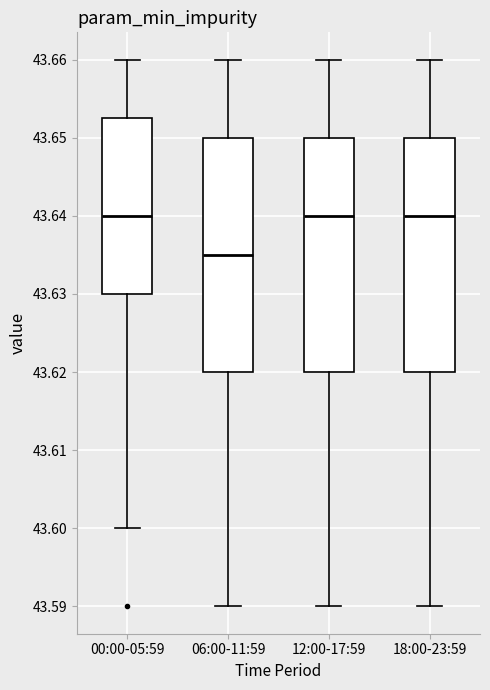

Reading left to right, transcribe this box plot: for each box, give where its median line is, the range the box spans, and where its two whiskers end, as read against the y-axis. The values are not printed on the chart, so give them approximately, as read against the axis.

00:00-05:59: median 43.640, box 43.630 to 43.653, whiskers 43.600 to 43.660
06:00-11:59: median 43.635, box 43.620 to 43.650, whiskers 43.590 to 43.660
12:00-17:59: median 43.640, box 43.620 to 43.650, whiskers 43.590 to 43.660
18:00-23:59: median 43.640, box 43.620 to 43.650, whiskers 43.590 to 43.660